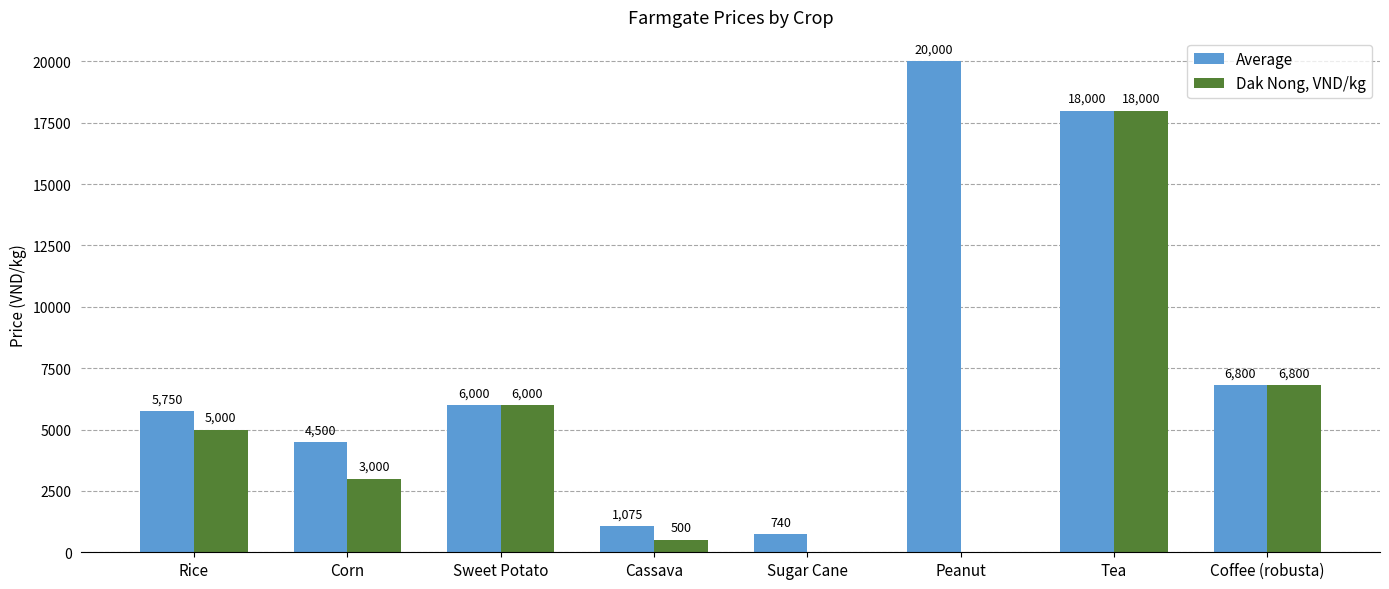

Which series has the largest range (max minus min)?

Average